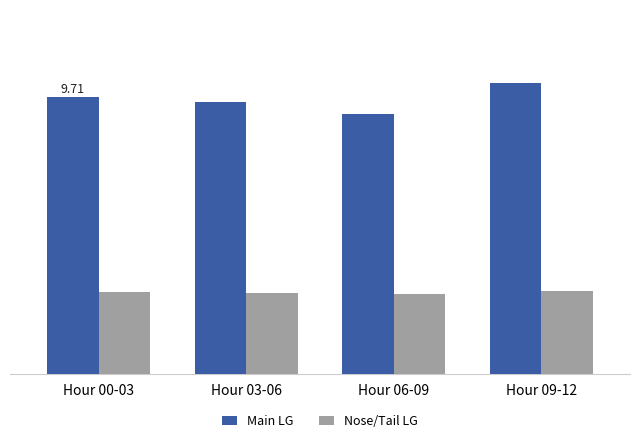

List the labels in order of Main LG value, smallest first.

Hour 06-09, Hour 03-06, Hour 00-03, Hour 09-12